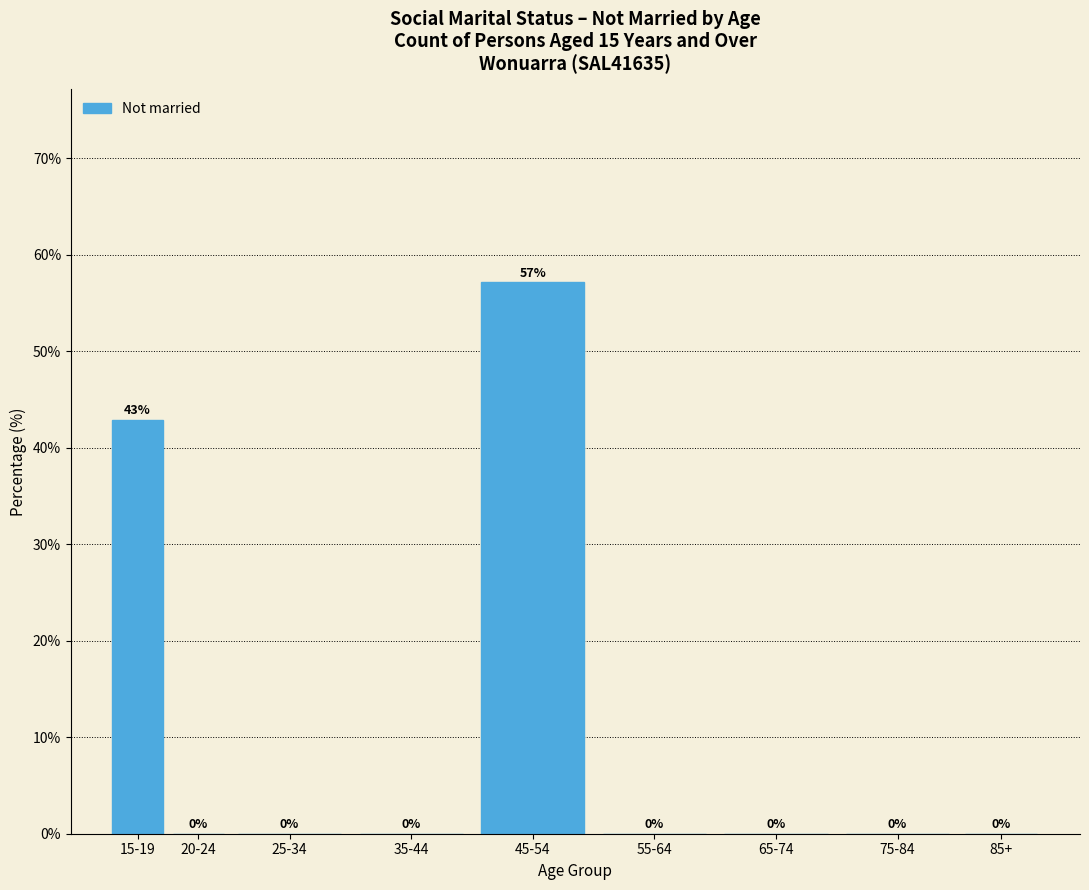

Where is the data nearest to the value 28?

15-19